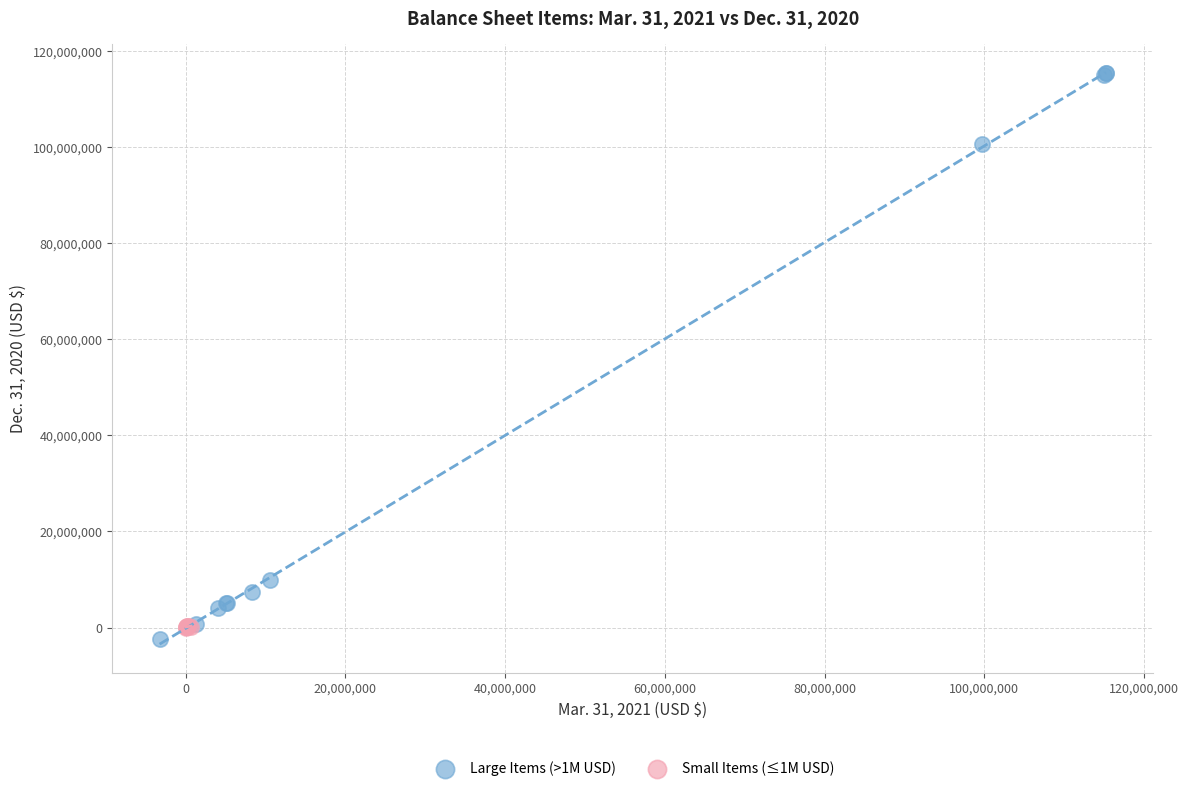

Which series has the widest spread of Y values?

Large Items (>1M USD)